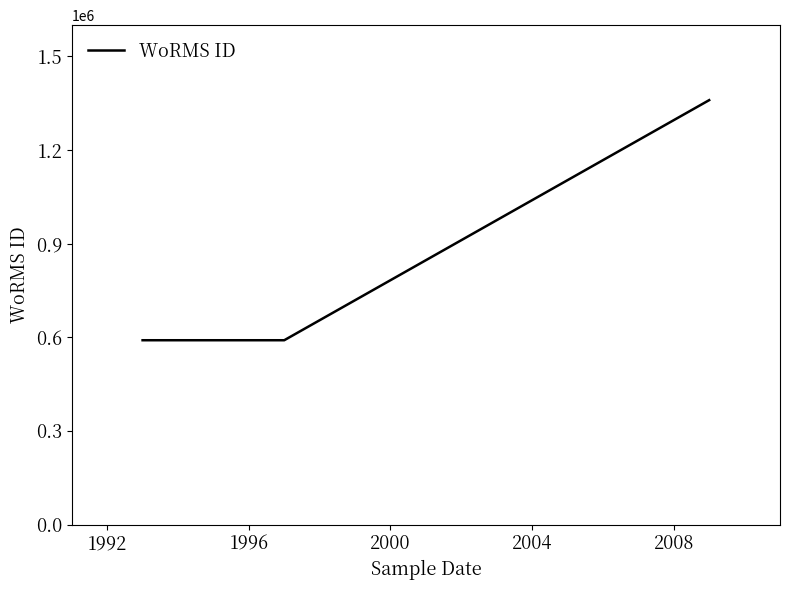

What is the maximum value shown in the chart?

1359766